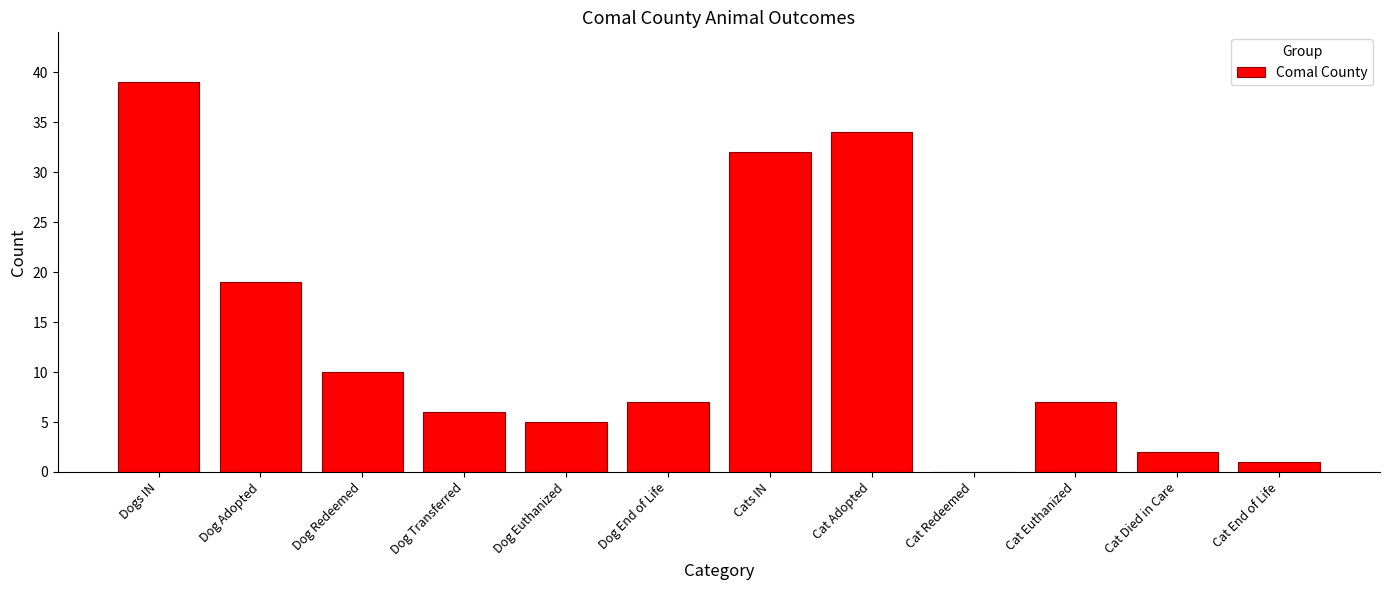

Reading left to right, extract all data points from this chart.

Dogs IN=39	Dog Adopted=19	Dog Redeemed=10	Dog Transferred=6	Dog Euthanized=5	Dog End of Life=7	Cats IN=32	Cat Adopted=34	Cat Redeemed=0	Cat Euthanized=7	Cat Died in Care=2	Cat End of Life=1